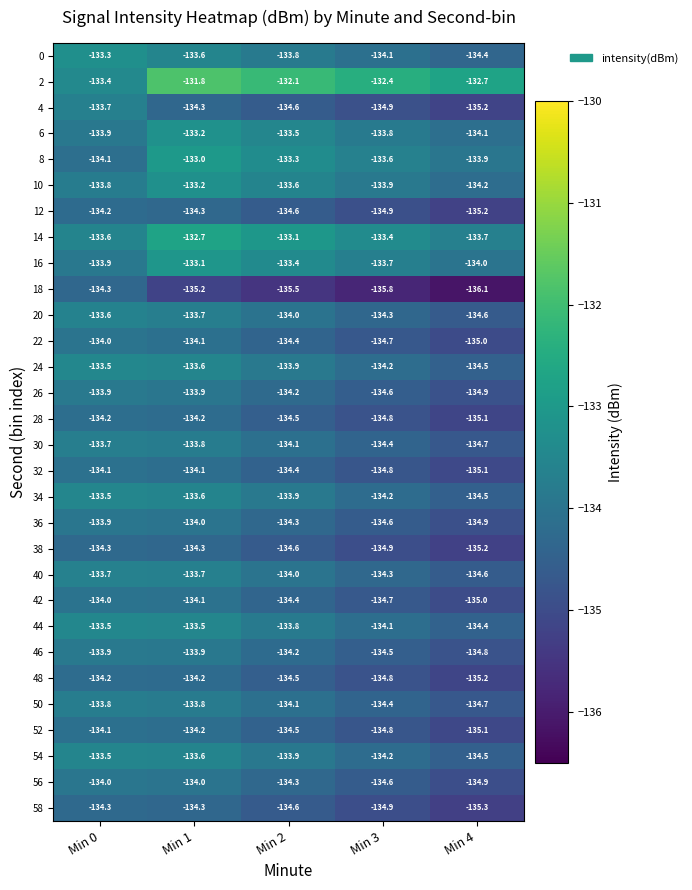

What is the average value of the 14 series?

-133.3